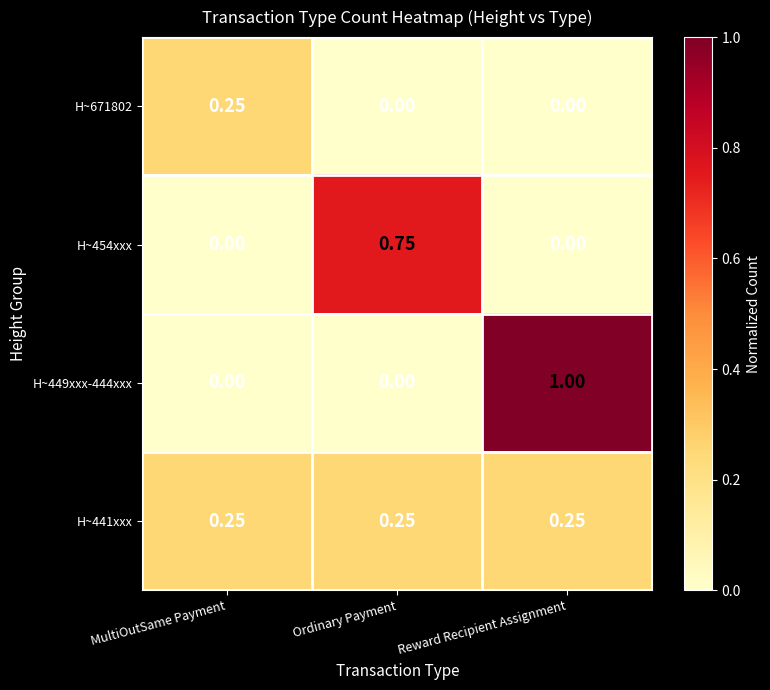

Which label corresponds to the largest value in the chart?

Reward Recipient Assignment